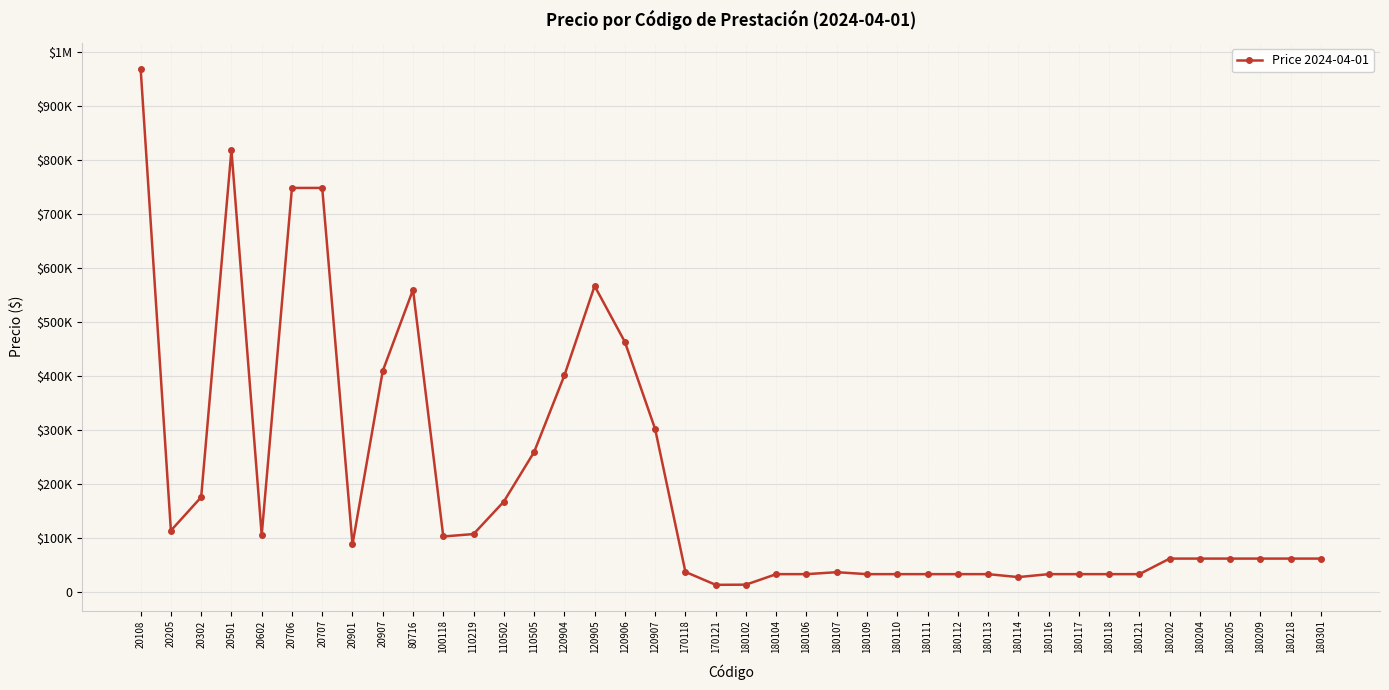

True or false: the data has more than 2 interior local peaks.

True